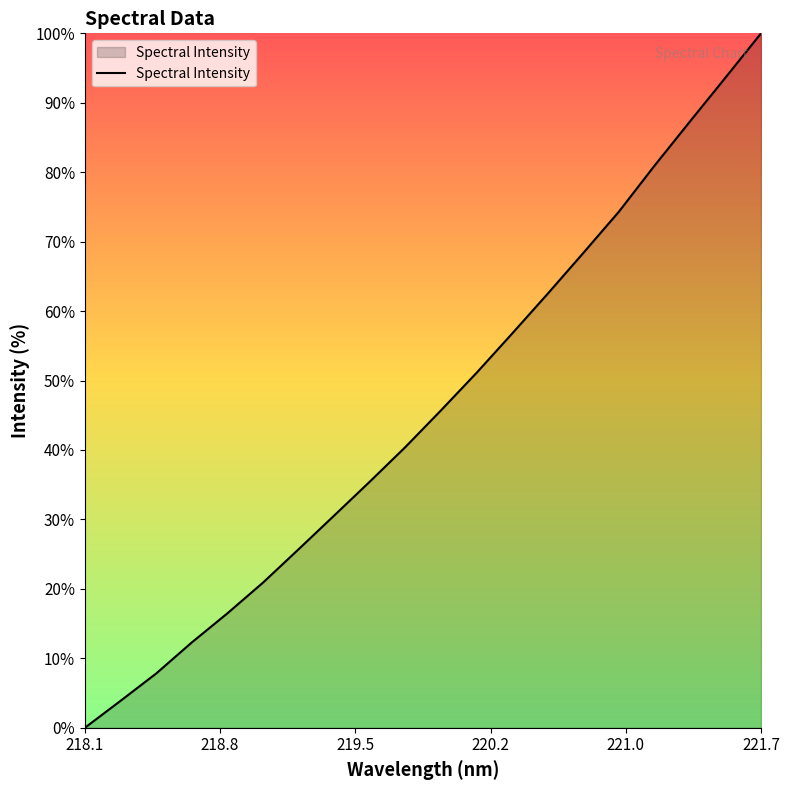

What is the maximum value shown in the chart?

100.0